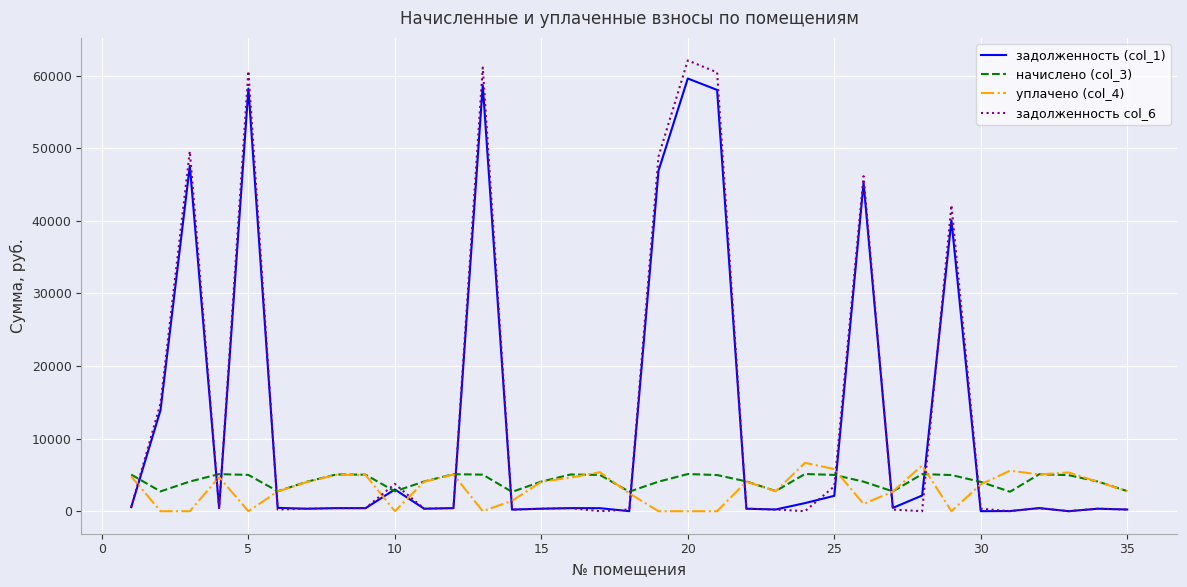

Which series has the largest range (max minus min)?

задолженность col_6